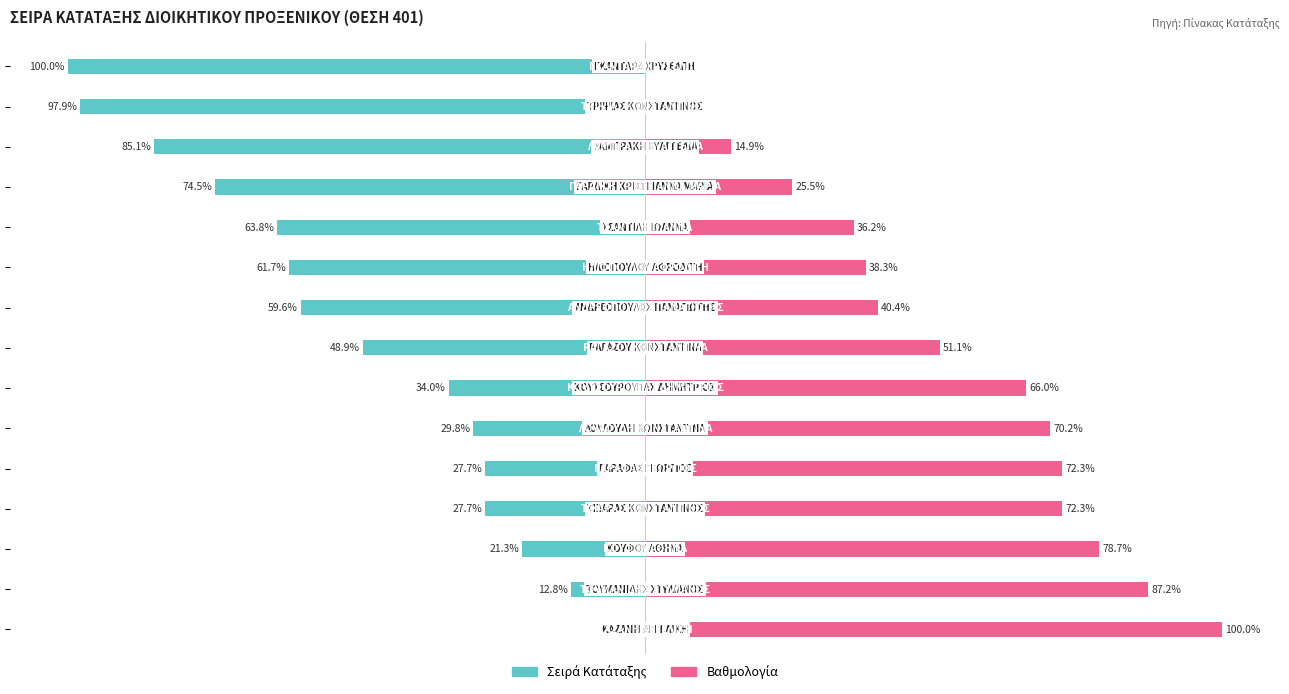

Which series has the largest range (max minus min)?

Σειρά Κατάταξης